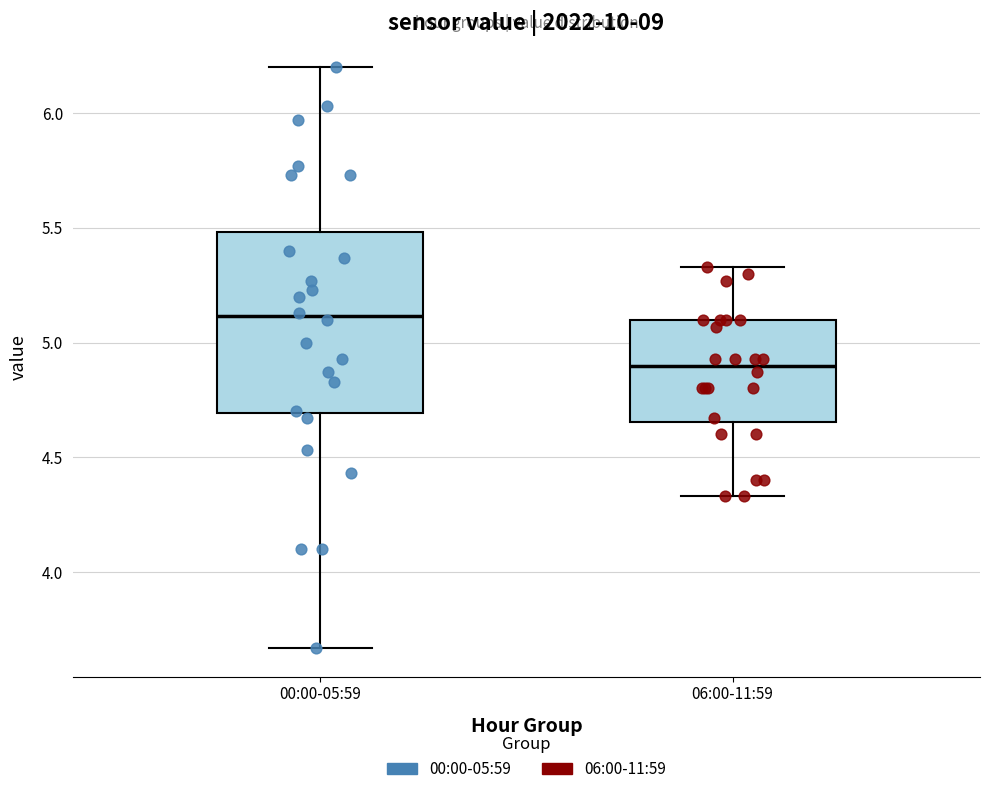

Comparing the boxes themselves (not the whiskers), which one is the tallest?

00:00-05:59